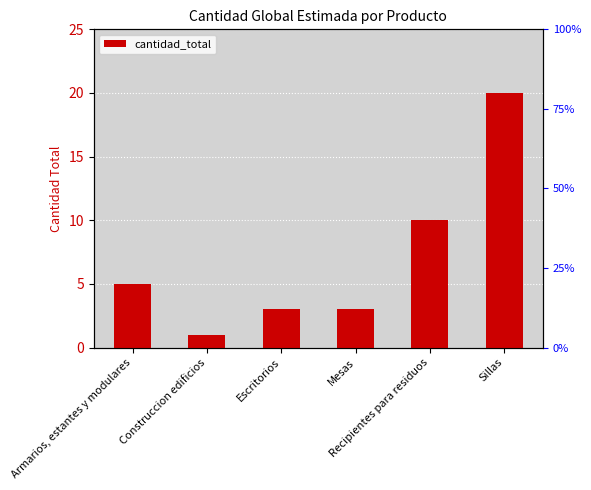

List the labels in order of value, smallest first.

Construccion edificios, Escritorios, Mesas, Armarios, estantes y modulares, Recipientes para residuos, Sillas